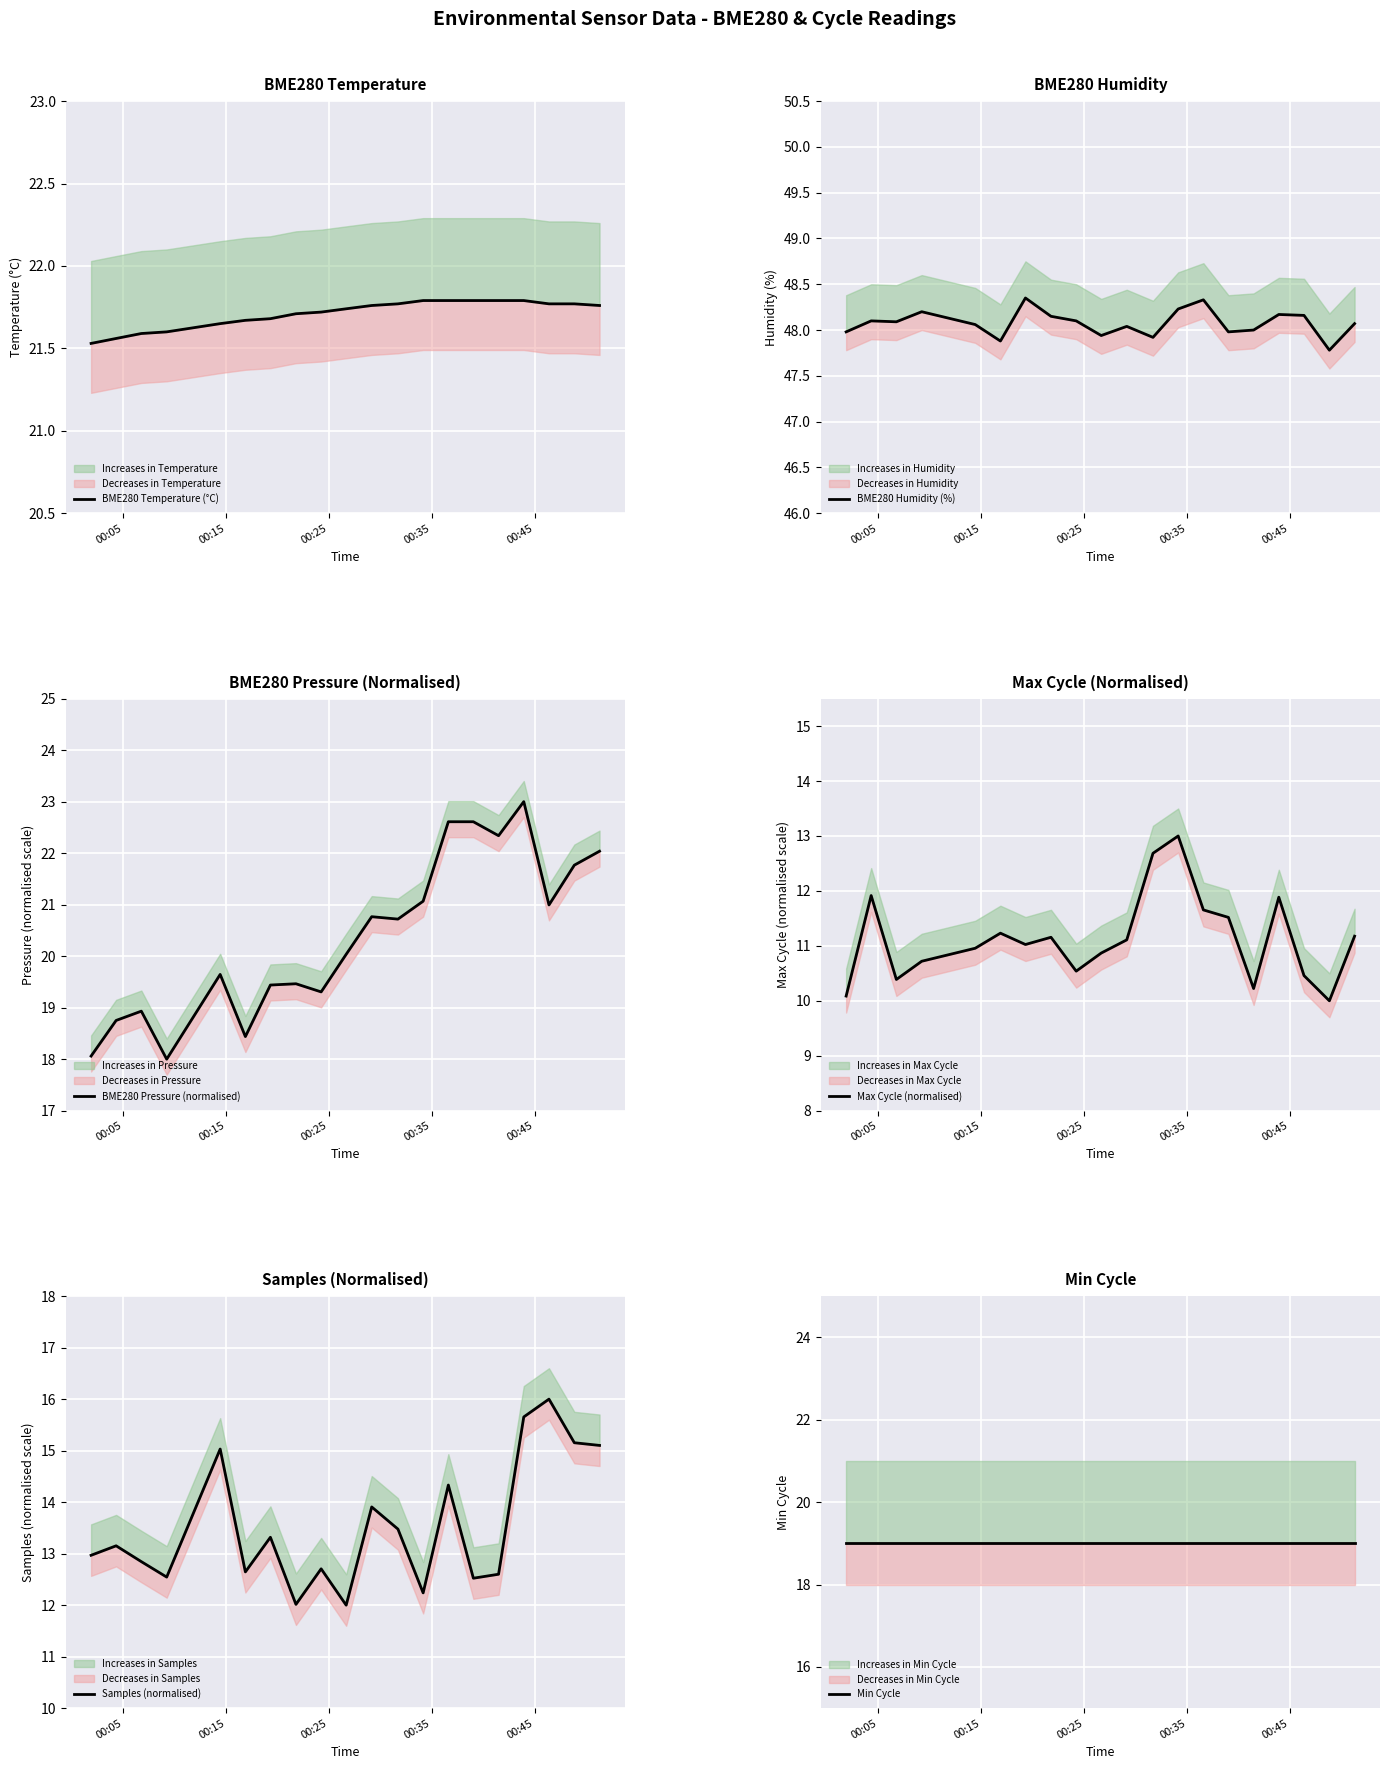

Is the value of BME280 Temperature (°C) at 13 greater than the value of BME280 Humidity (%) at 7?

No